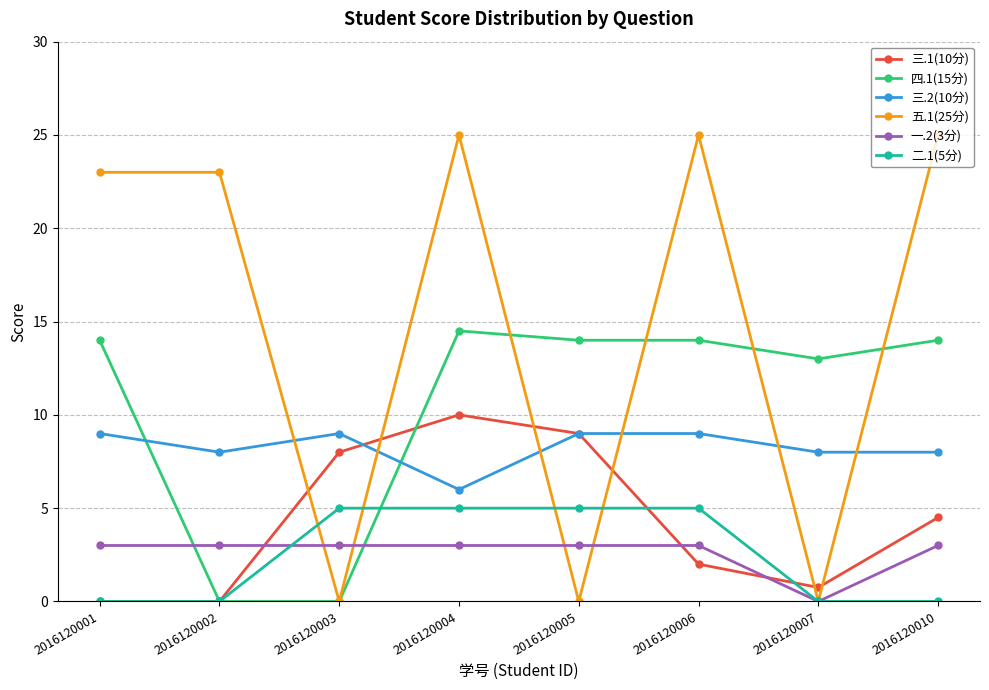

True or false: 一.2(3分) and 三.1(10分) intersect in this chart.

True